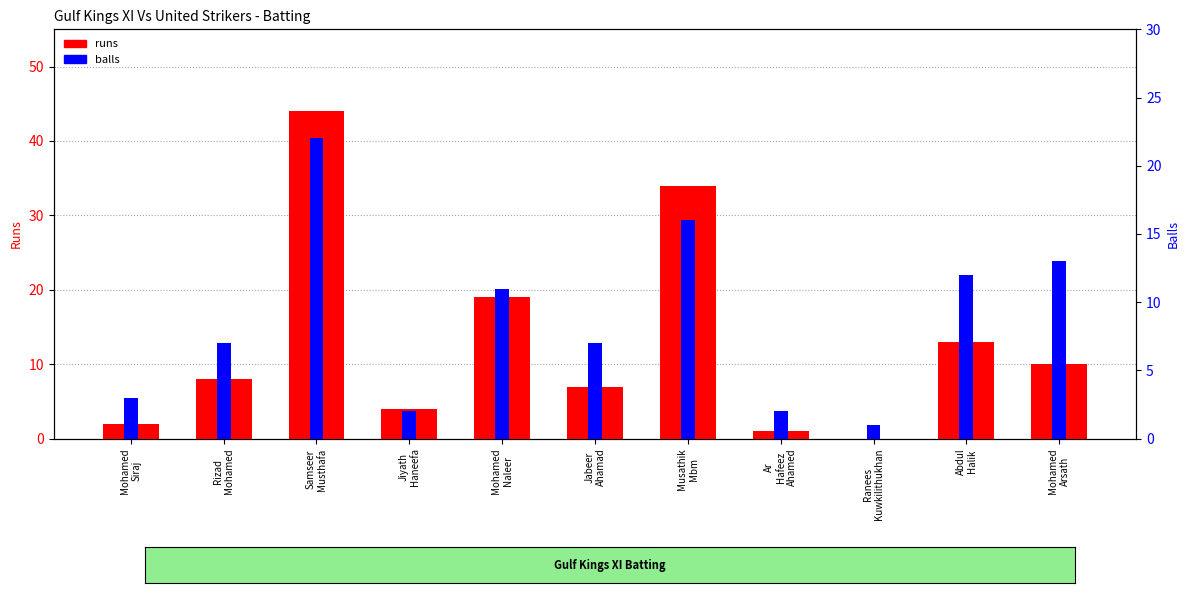

Reading right to left, list all the values displayed in this chart.

runs: 10	13	0	1	34	7	19	4	44	8	2
balls: 13	12	1	2	16	7	11	2	22	7	3